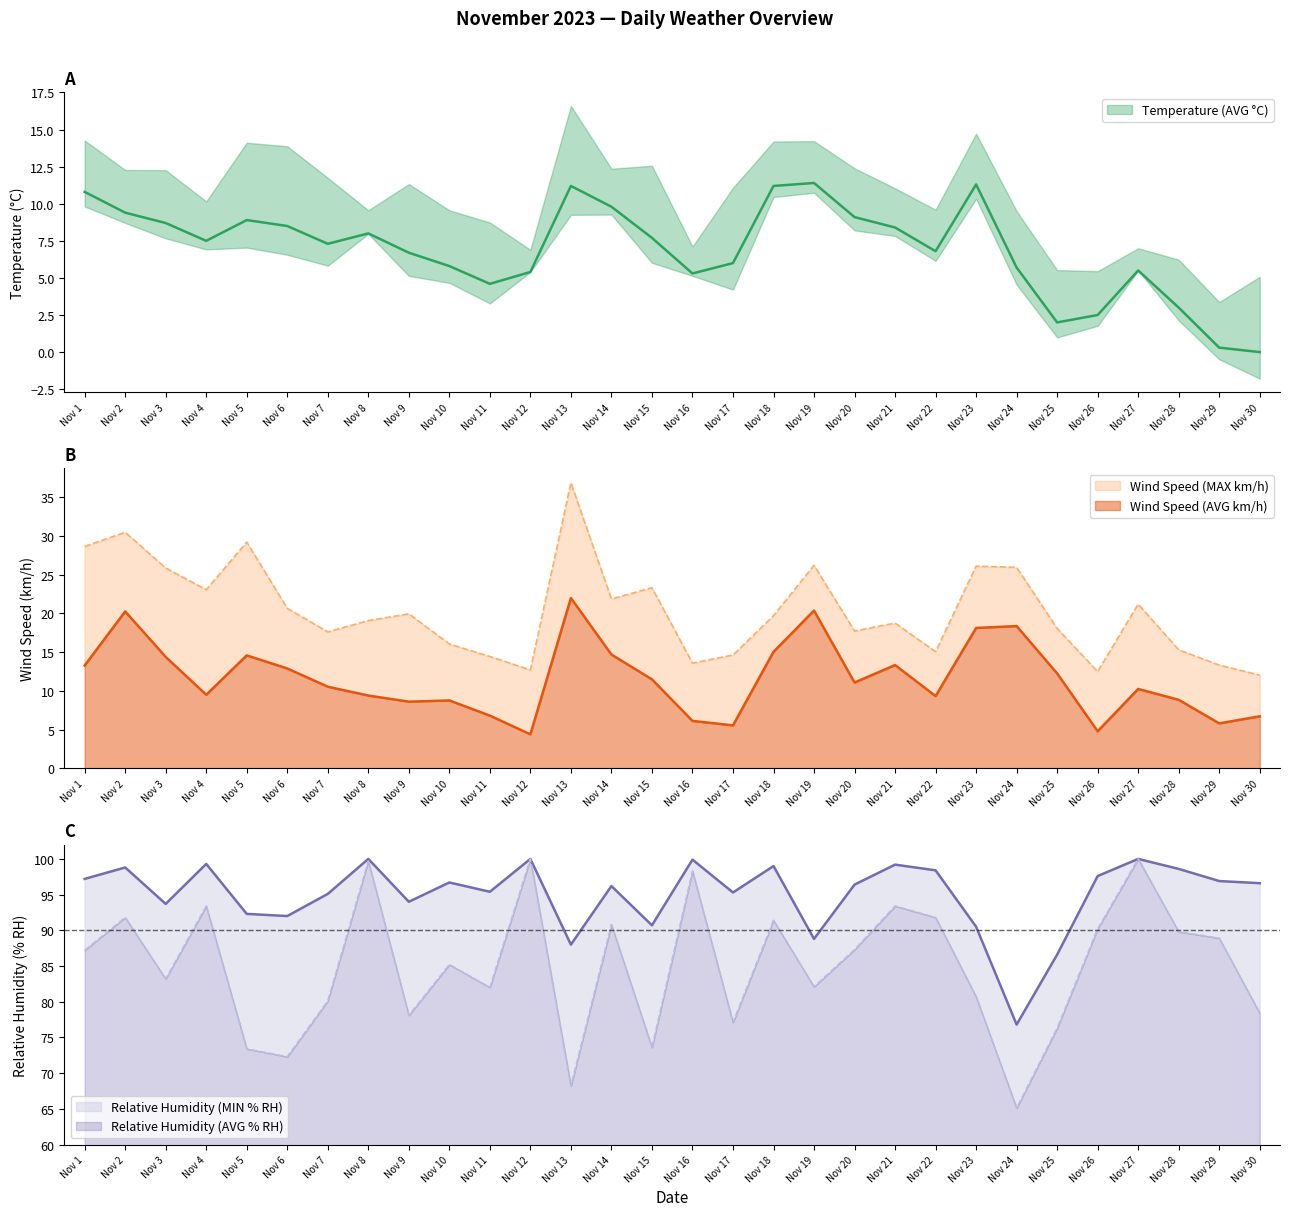

Which series has the largest total across all categories?

Relative Humidity (AVG % RH)